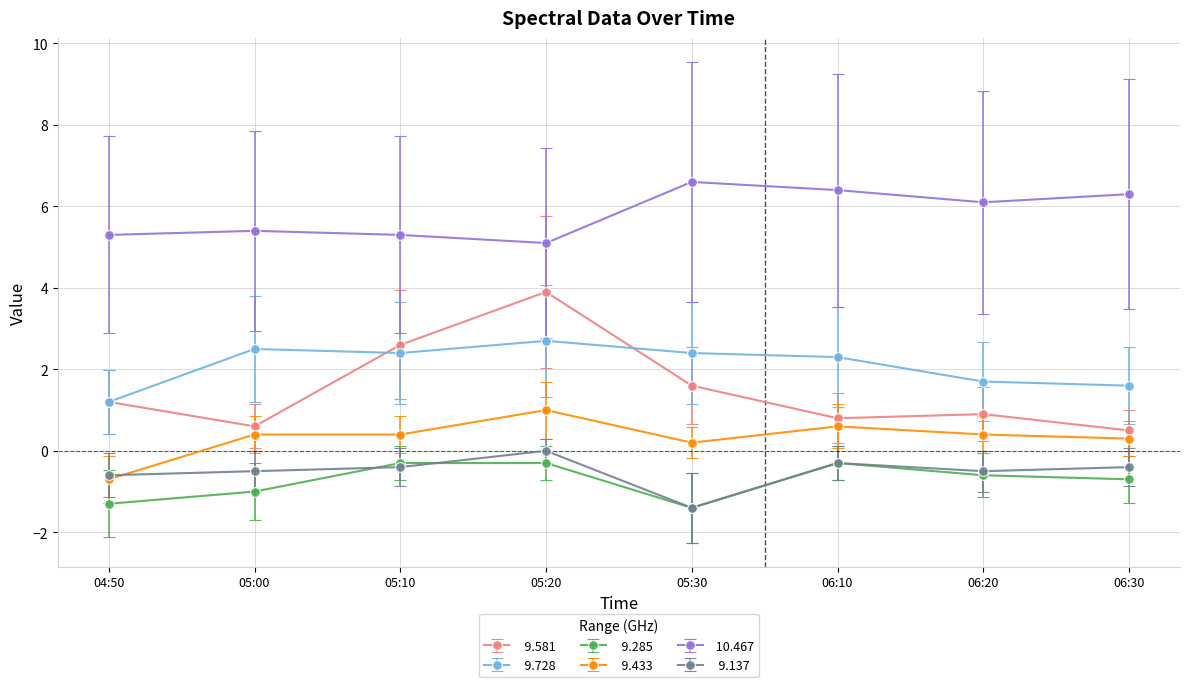

What is the spread (max minus min) of values at 04:50?

6.6